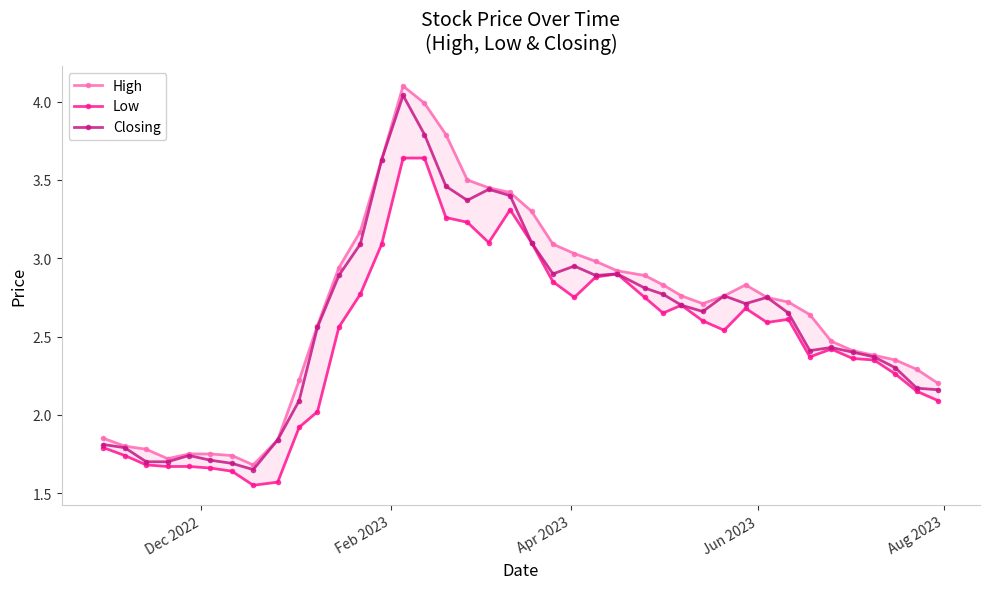

True or false: Closing has more than 1 points higher than both neighbors.

True